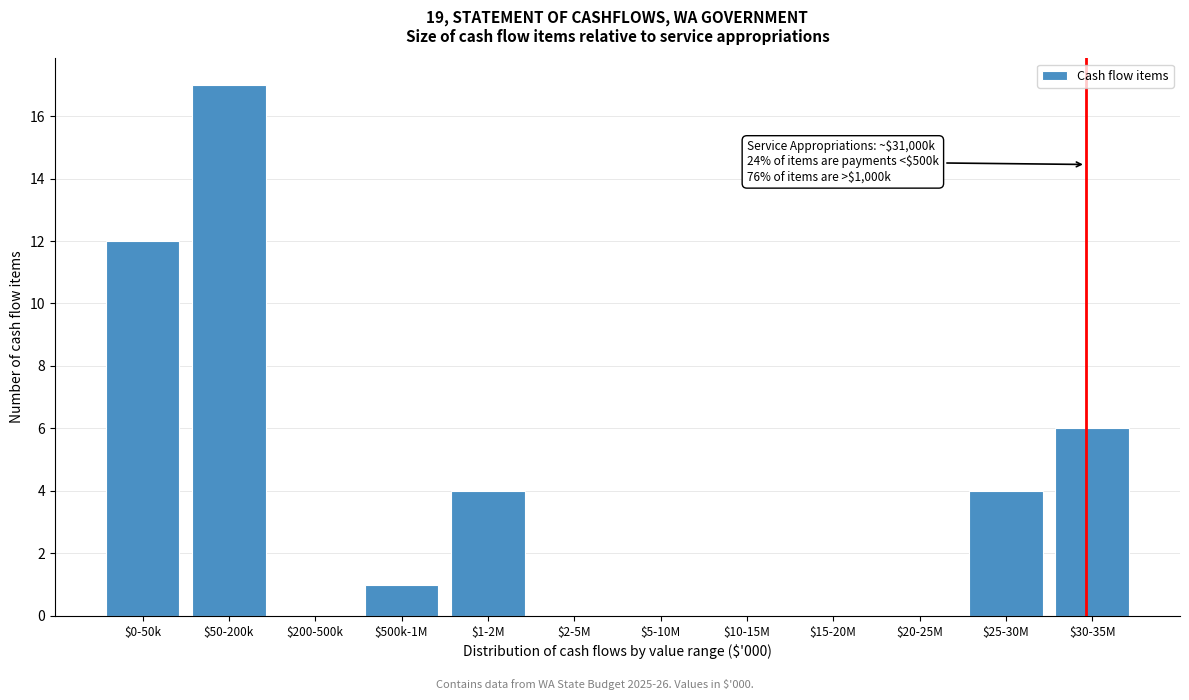

What is the maximum value shown in the chart?

17